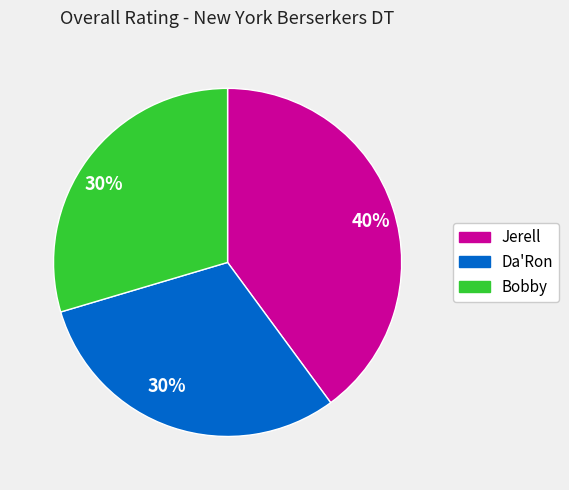

To the nearest percent, what is the difference between the largest and smallest slice percentages?

10%